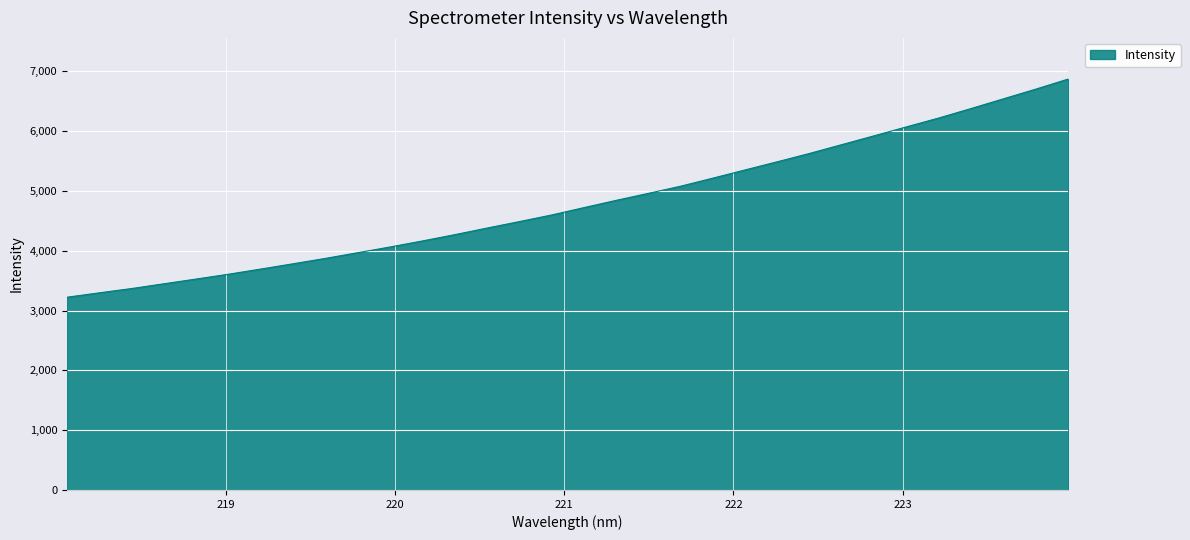

What is the minimum value shown in the chart?

3223.2